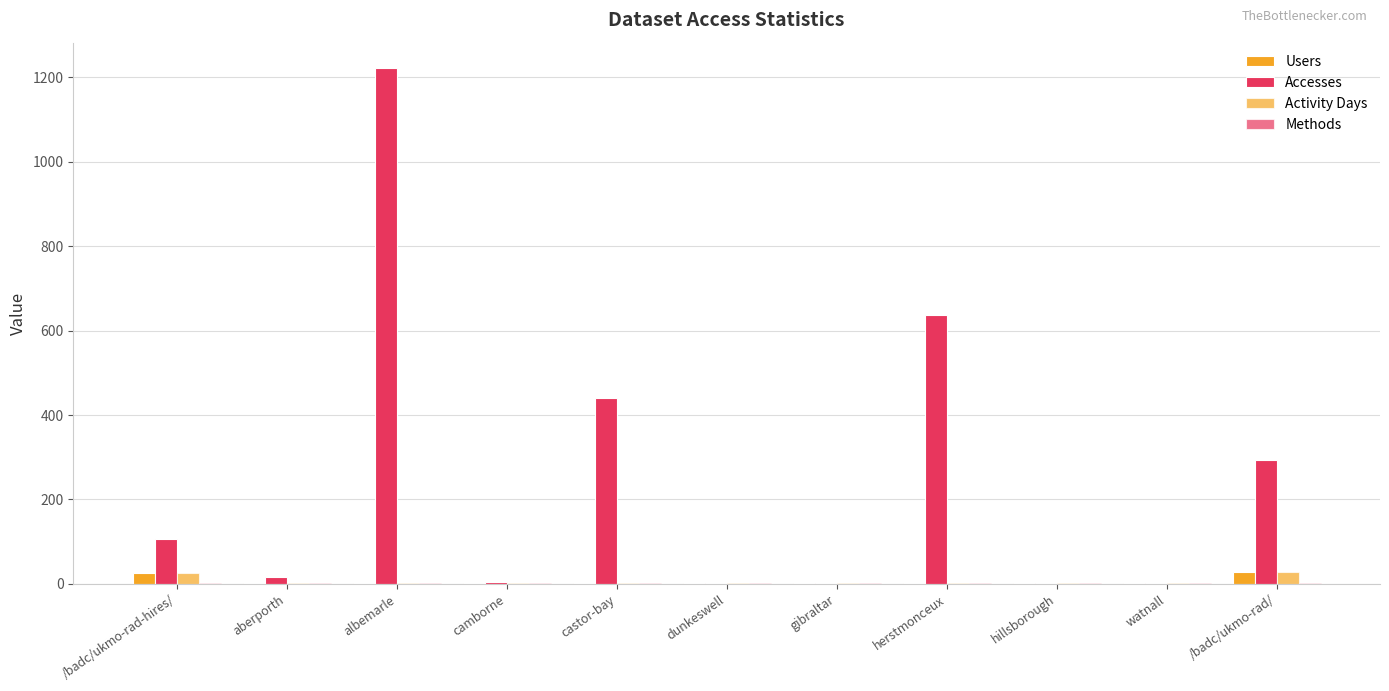

Does the chart contain stacked bars?

No